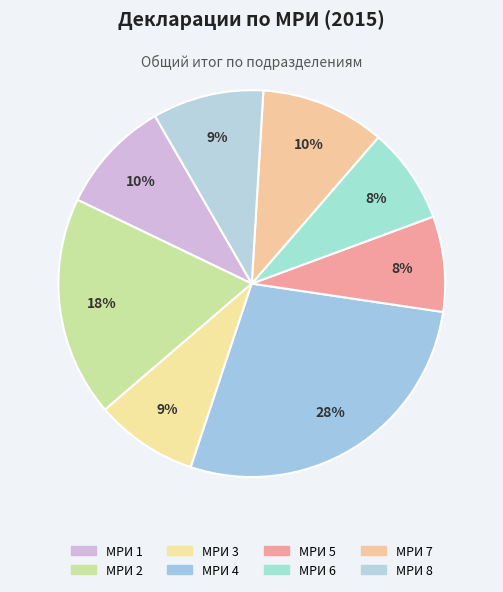

Approximately how many times larger is the value at МРИ 3 compared to МРИ 1?

0.9